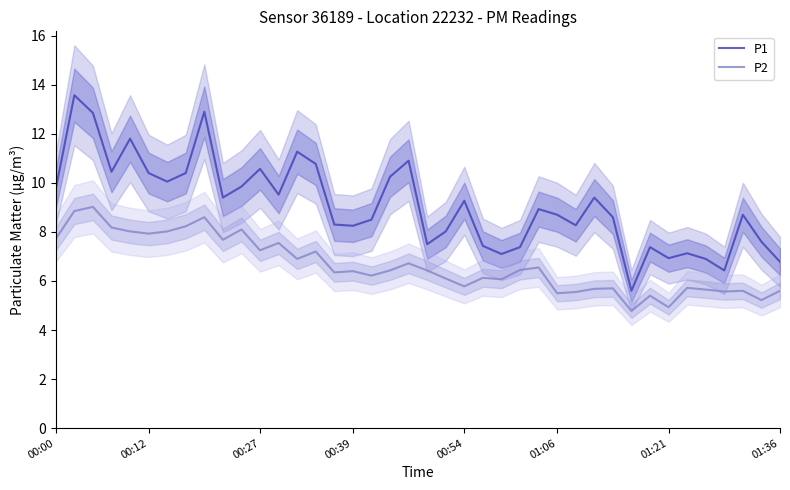

True or false: P1 and P2 cross at least once.

False